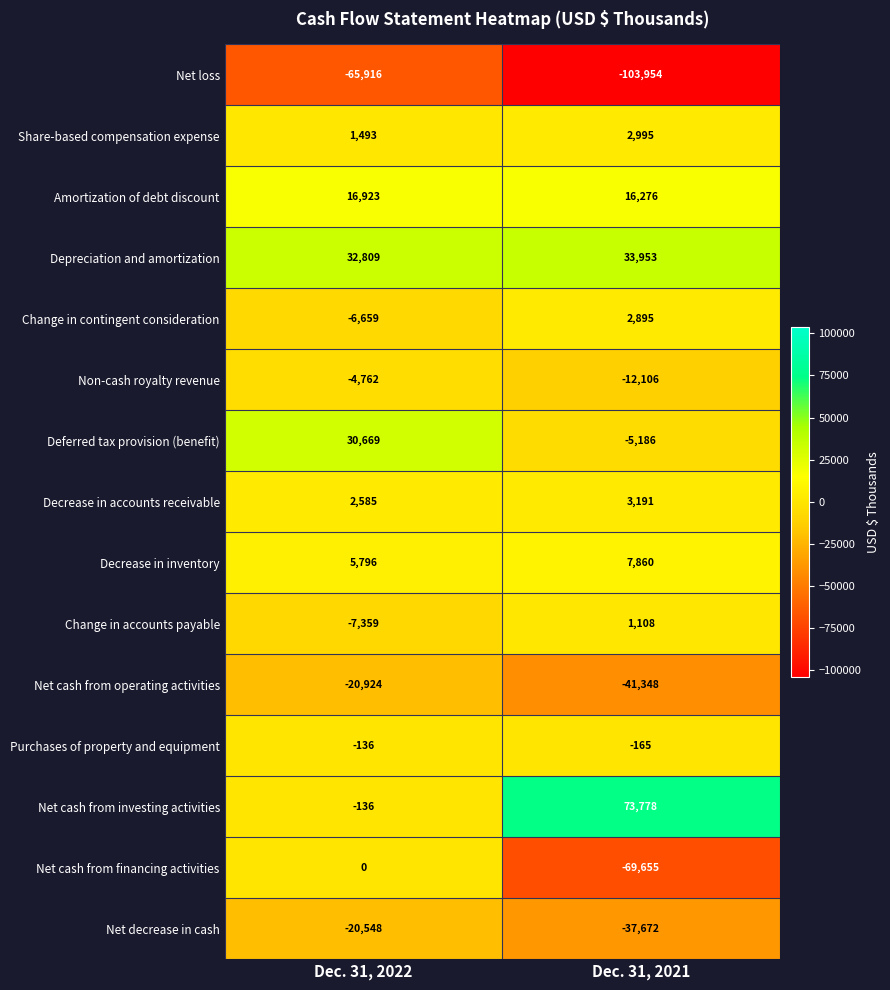

What is the minimum value shown in the chart?

-103954